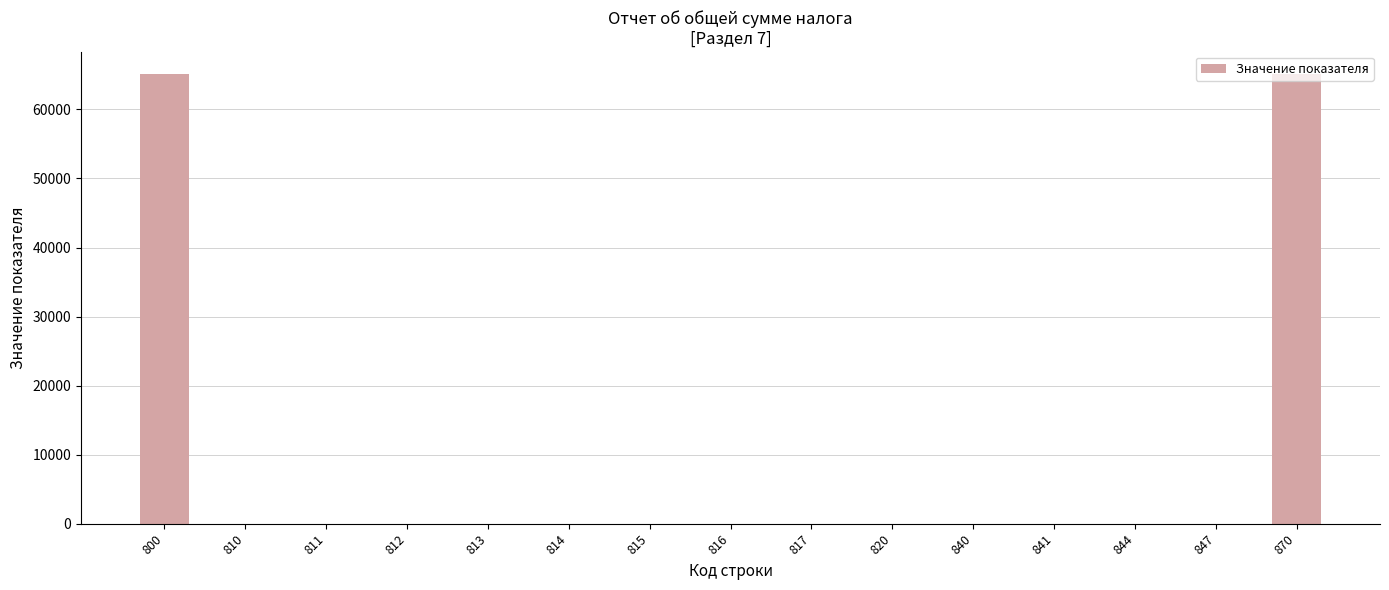

How many data points does each series have?

15